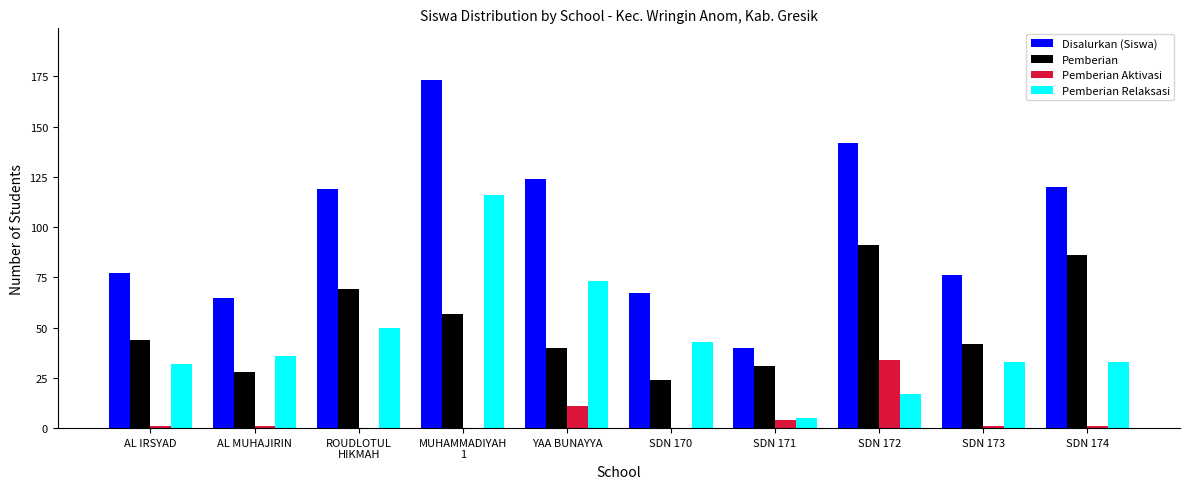

Which series changed the most between SDN 171 and SDN 174?

Disalurkan (Siswa)